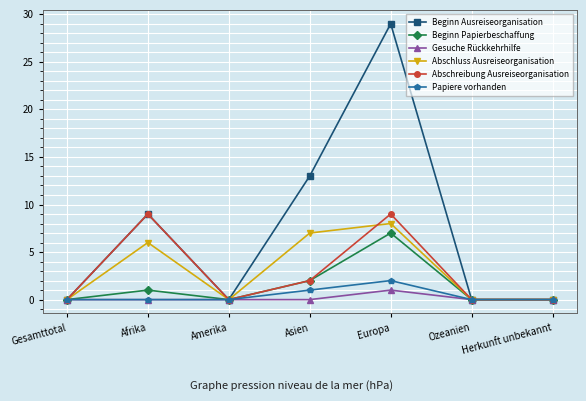

Which series has the largest range (max minus min)?

Beginn Ausreiseorganisation